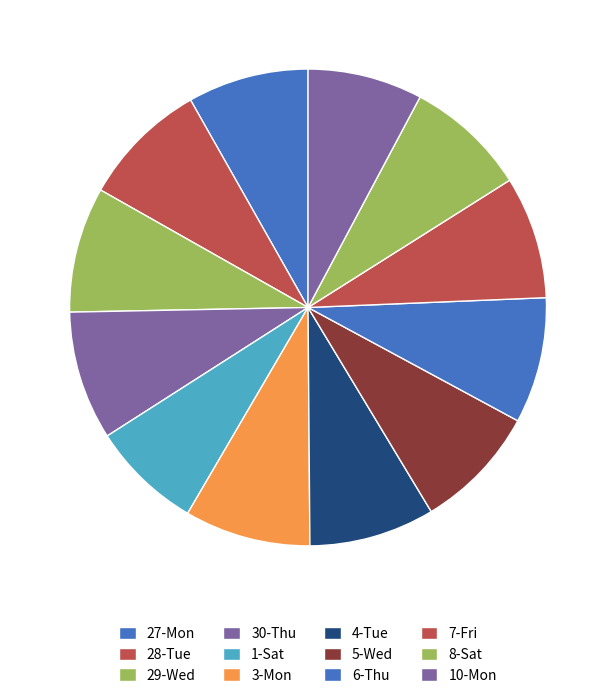

How many slices are in this pie chart?

12